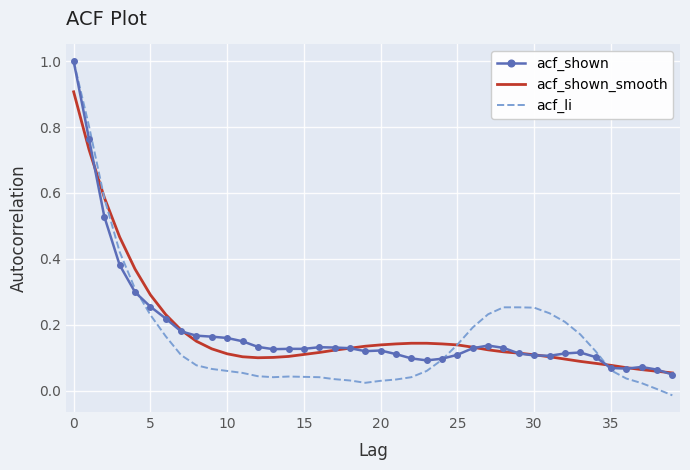

Which series has the widest spread of values?

acf_li